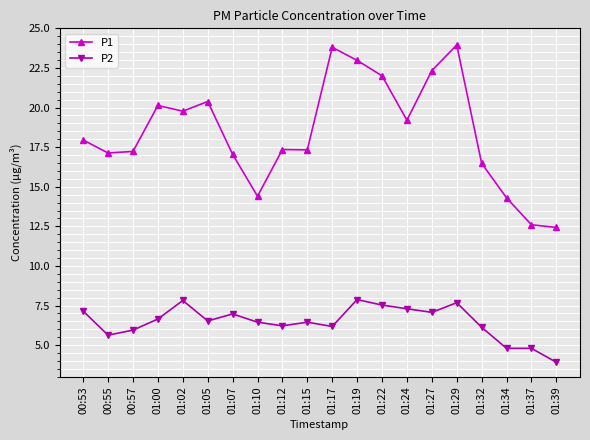

Read the P2 value at 01:19.

7.9